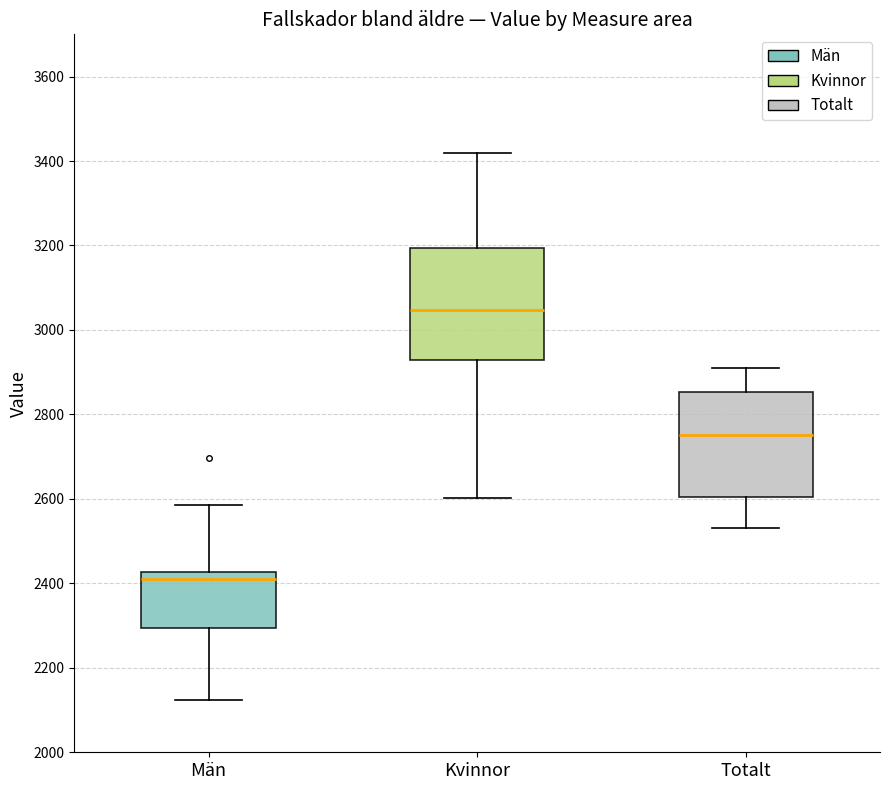

Which box has the lowest median line?

Män